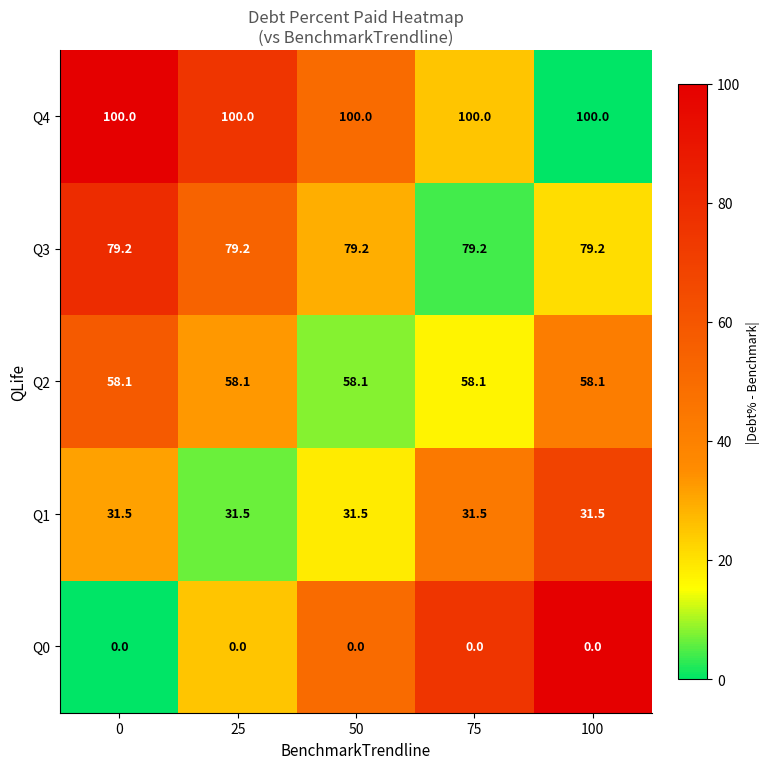

What is the sum of the Q4 values at 25 and 50?

200.0